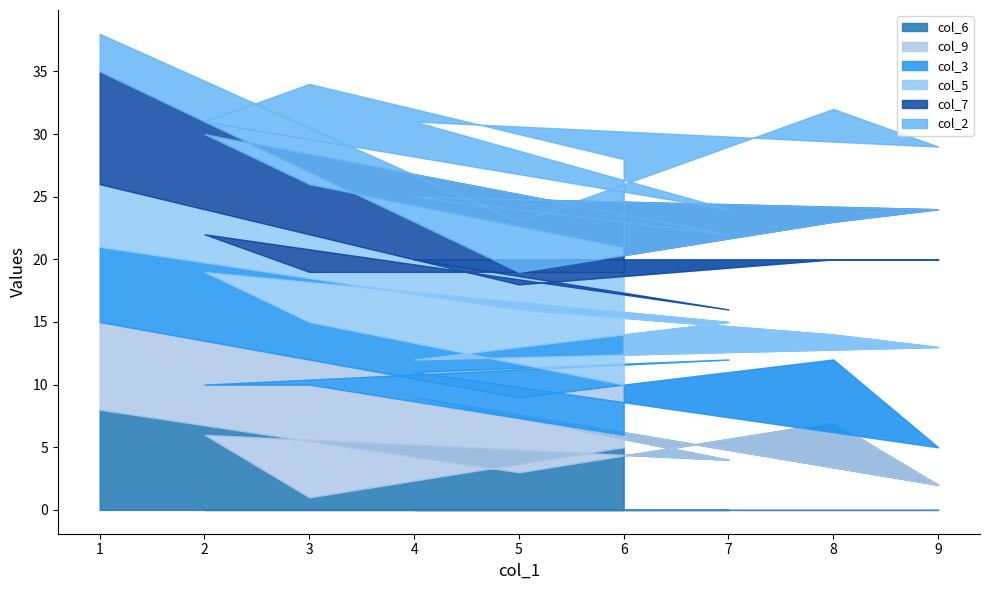

What is the minimum value shown in the chart?

1